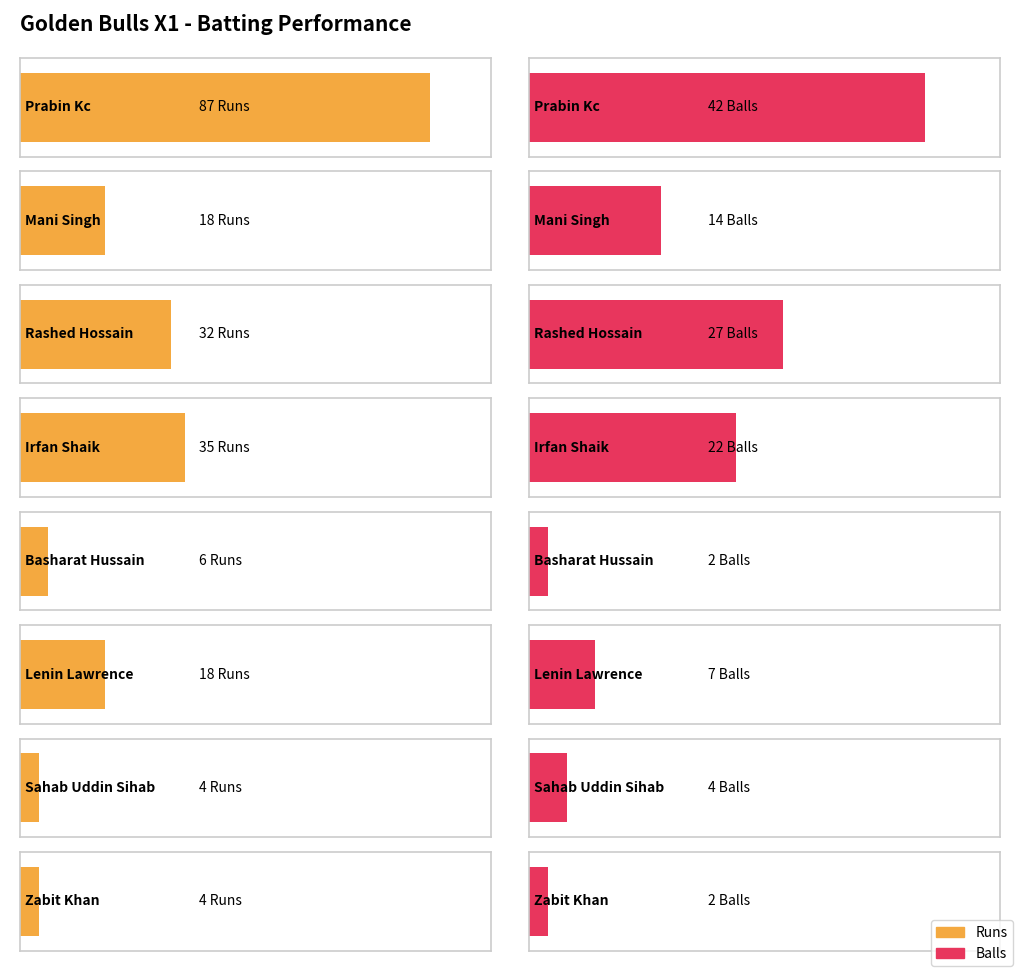

The Fours series shows 2 at Irfan Shaik. True or false?

False